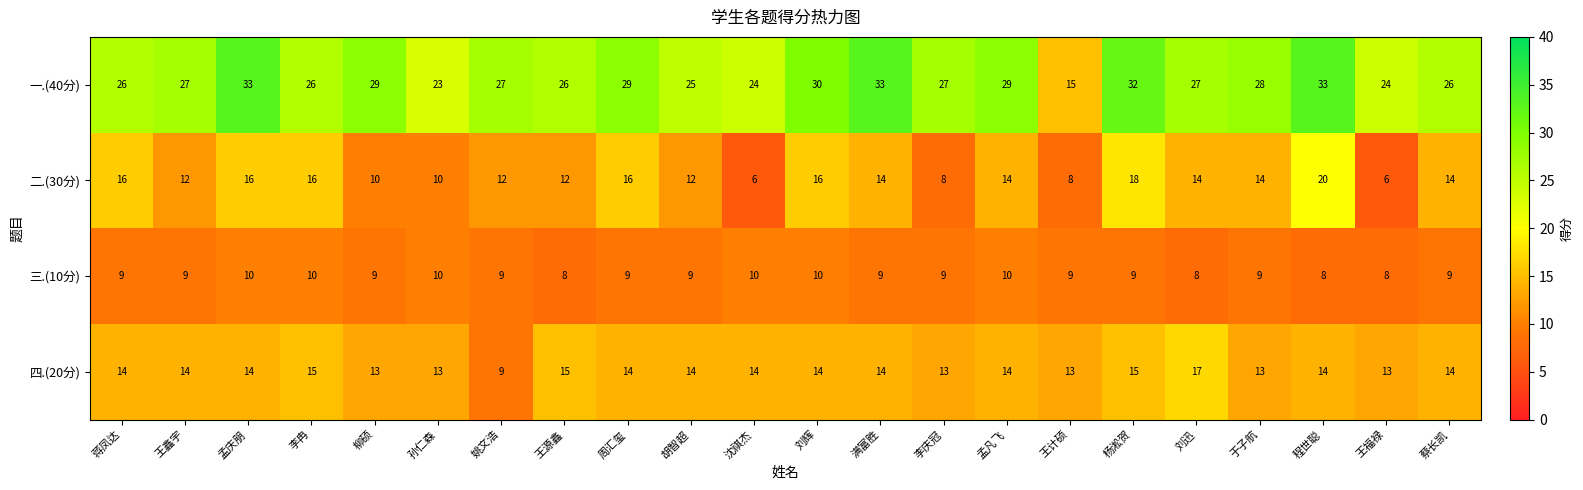

The 三.(10分) series shows 12 at 姚文浩. True or false?

False